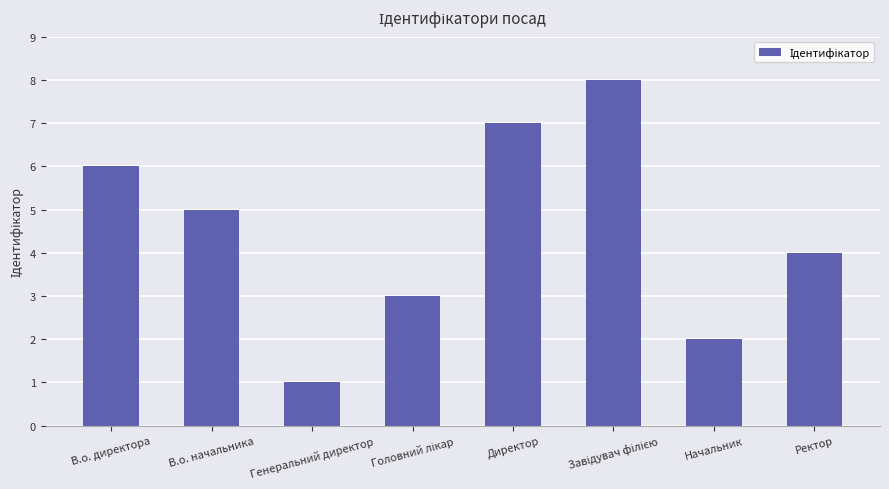

How many data points are less than 5?

4